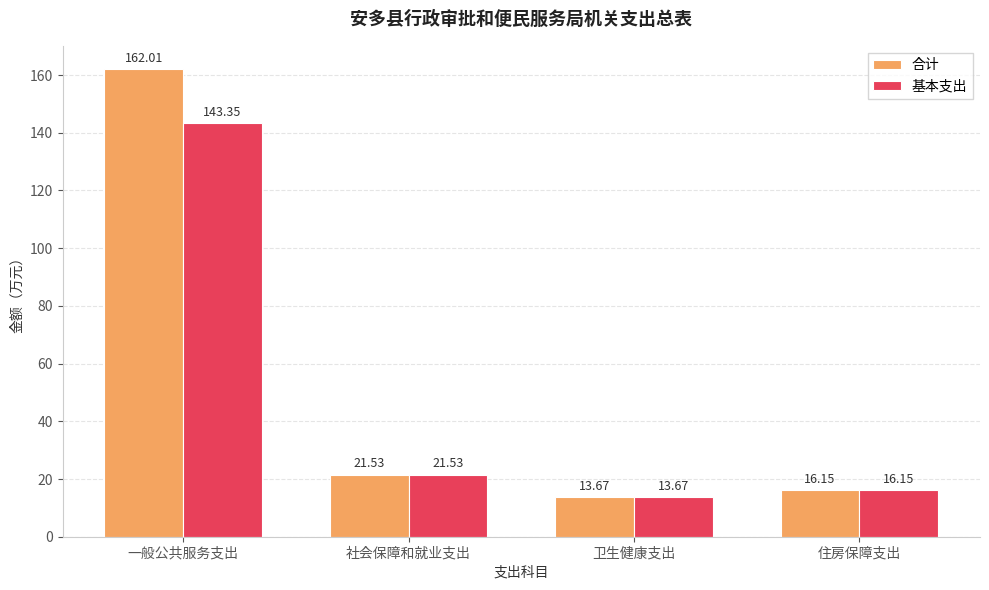

What is the difference between the second highest and second lowest values in the 基本支出 series?

5.4